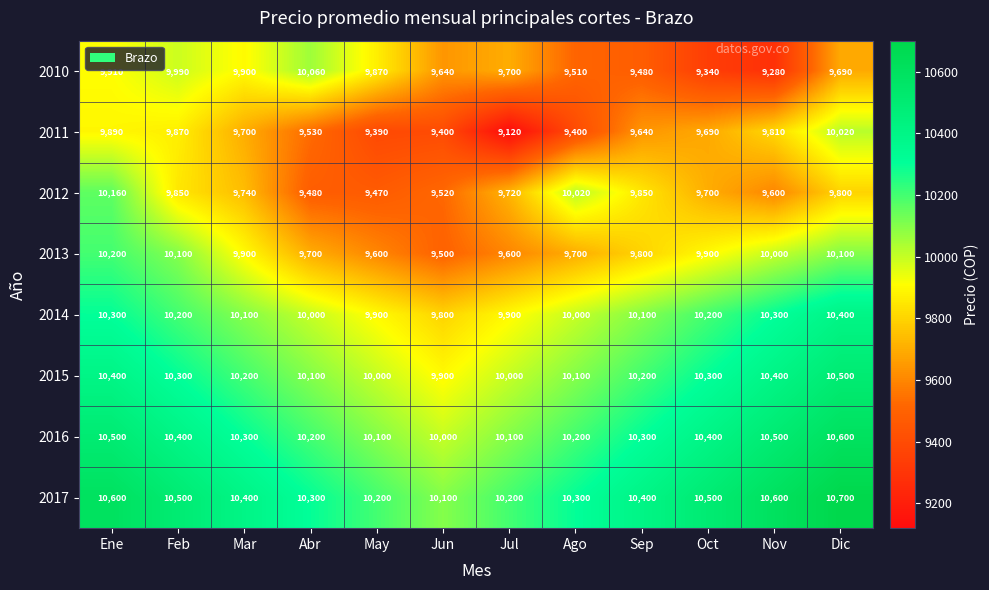

Rank the series by their maximum value, from lowest to highest.

2011, 2010, 2012, 2013, 2014, 2015, 2016, 2017